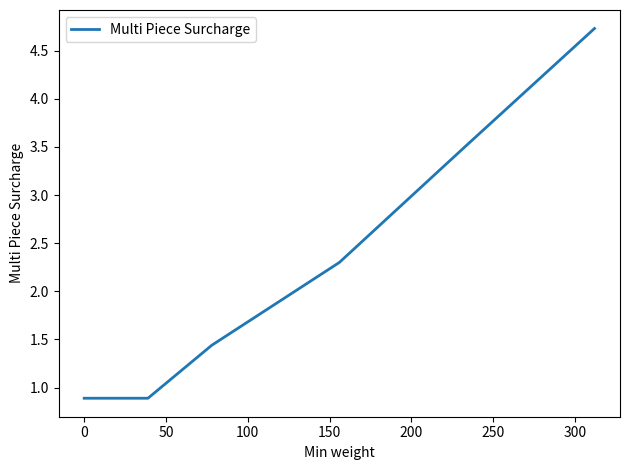

True or false: the data has more than 2 interior local peaks.

False